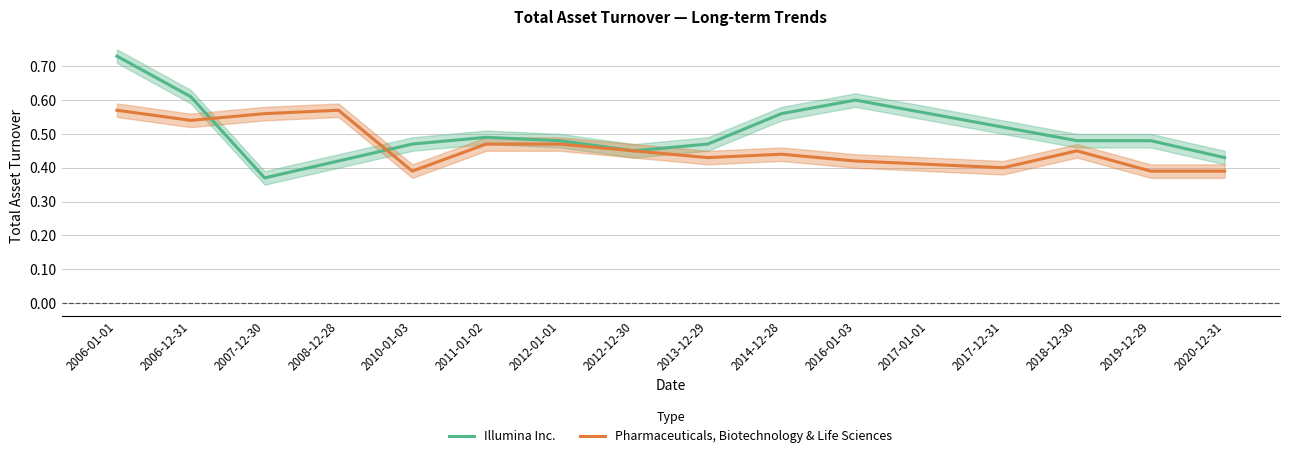

Rank the series by their average value, from lowest to highest.

Pharmaceuticals, Biotechnology & Life Sciences, Illumina Inc.